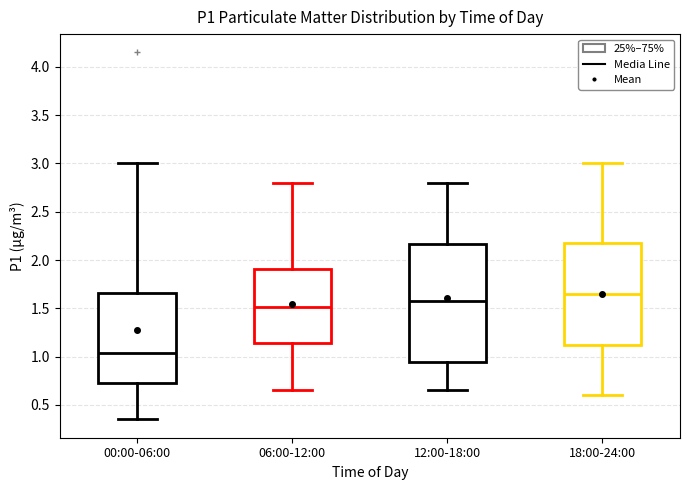

Reading left to right, read every box against the y-axis: the position of its median line, the range the box covers, and the ends of its whiskers. The values are not printed on the chart, so give them approximately, as read against the axis.

00:00-06:00: median 1.05, box 0.75 to 1.65, whiskers 0.35 to 3.00
06:00-12:00: median 1.50, box 1.15 to 1.90, whiskers 0.65 to 2.80
12:00-18:00: median 1.60, box 0.95 to 2.15, whiskers 0.65 to 2.80
18:00-24:00: median 1.65, box 1.15 to 2.20, whiskers 0.60 to 3.00